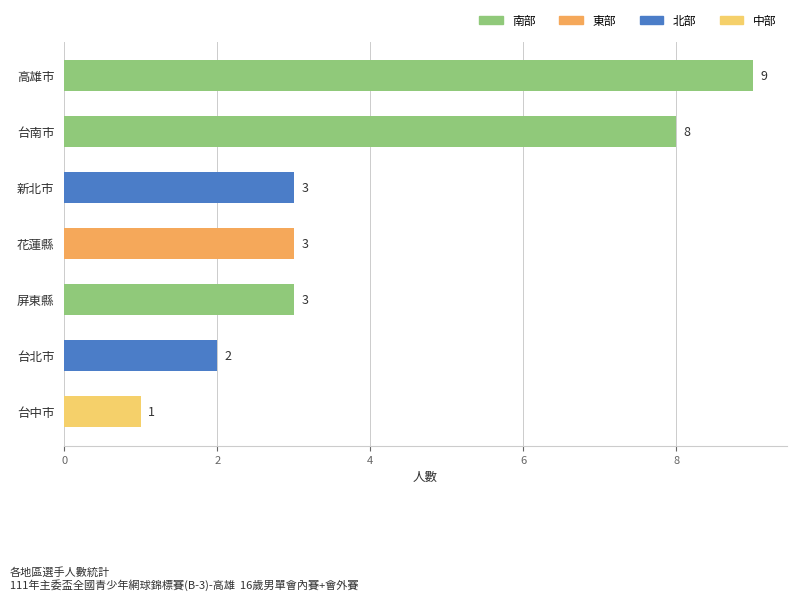

What is the minimum value shown in the chart?

1